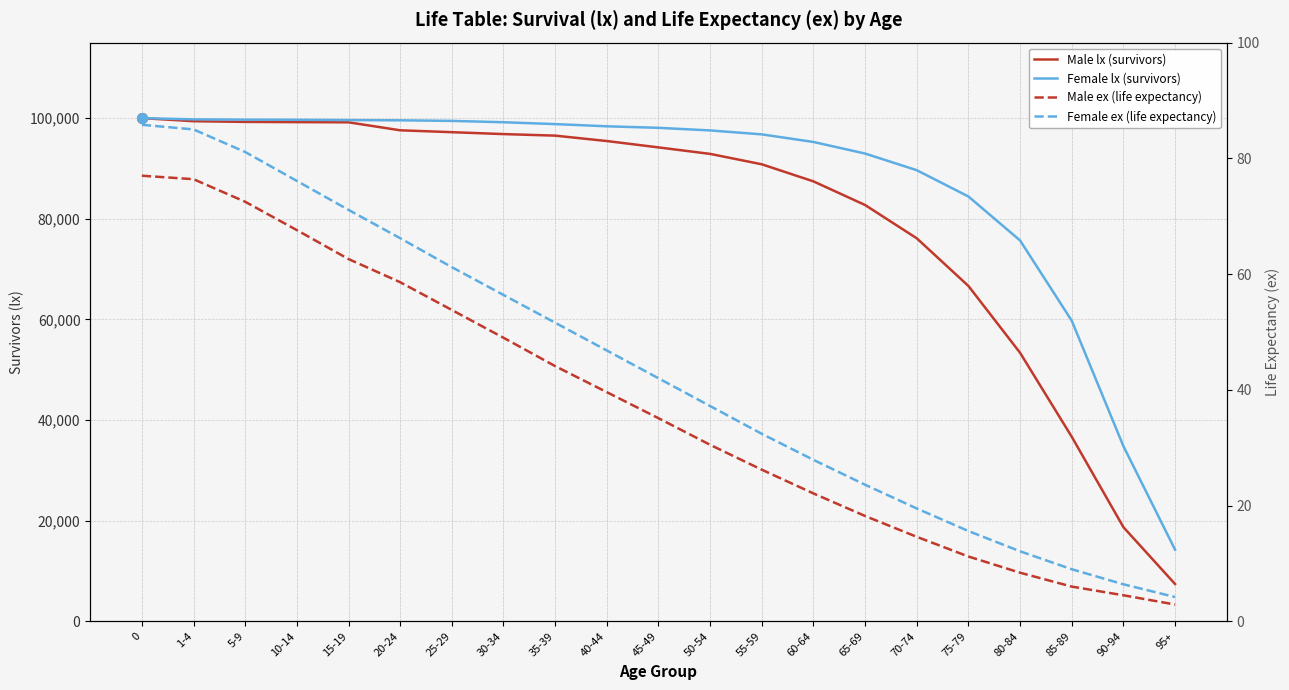

Reading right to left, what are all the values shown in this chart?

Male lx (survivors): 7414.0	18713.0	36673.0	53360.0	66641.0	76114.0	82726.0	87426.0	90822.0	92887.0	94177.0	95443.0	96517.0	96823.0	97202.0	97577.0	99163.0	99201.0	99247.0	99382.0	100000.0
Female lx (survivors): 14240.0	34808.0	59737.0	75682.0	84421.0	89648.0	92956.0	95256.0	96767.0	97550.0	98069.0	98371.0	98808.0	99177.0	99446.0	99559.0	99605.0	99664.0	99684.0	99748.0	100000.0
Male ex (life expectancy): 2.9	4.5	6.0	8.4	11.2	14.6	18.2	22.1	26.2	30.5	35.1	39.6	44.1	49.0	53.8	58.6	62.6	67.6	72.5	76.4	77.0
Female ex (life expectancy): 4.2	6.4	9.0	12.1	15.6	19.5	23.6	27.9	32.4	37.2	42.0	46.8	51.6	56.4	61.2	66.2	71.1	76.1	81.1	85.0	85.8